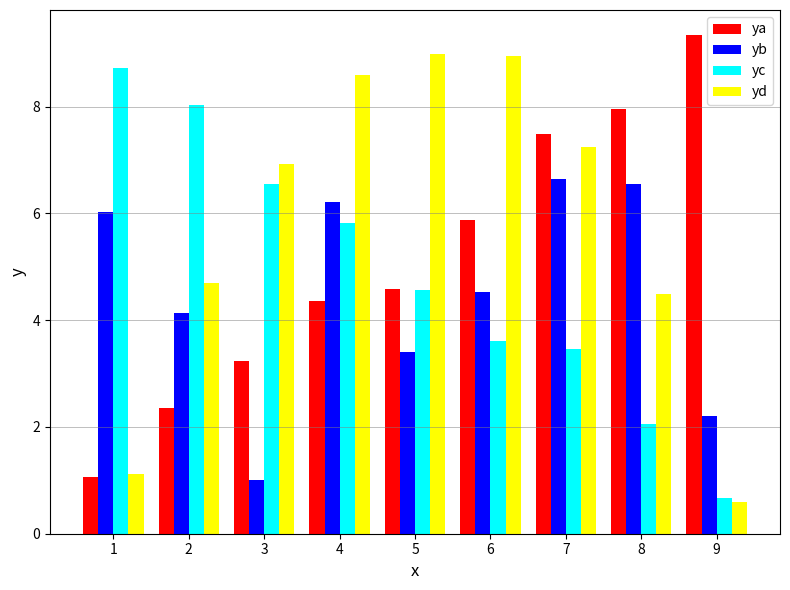

List the series in order of their overall mean, lowest first.

yb, yc, ya, yd